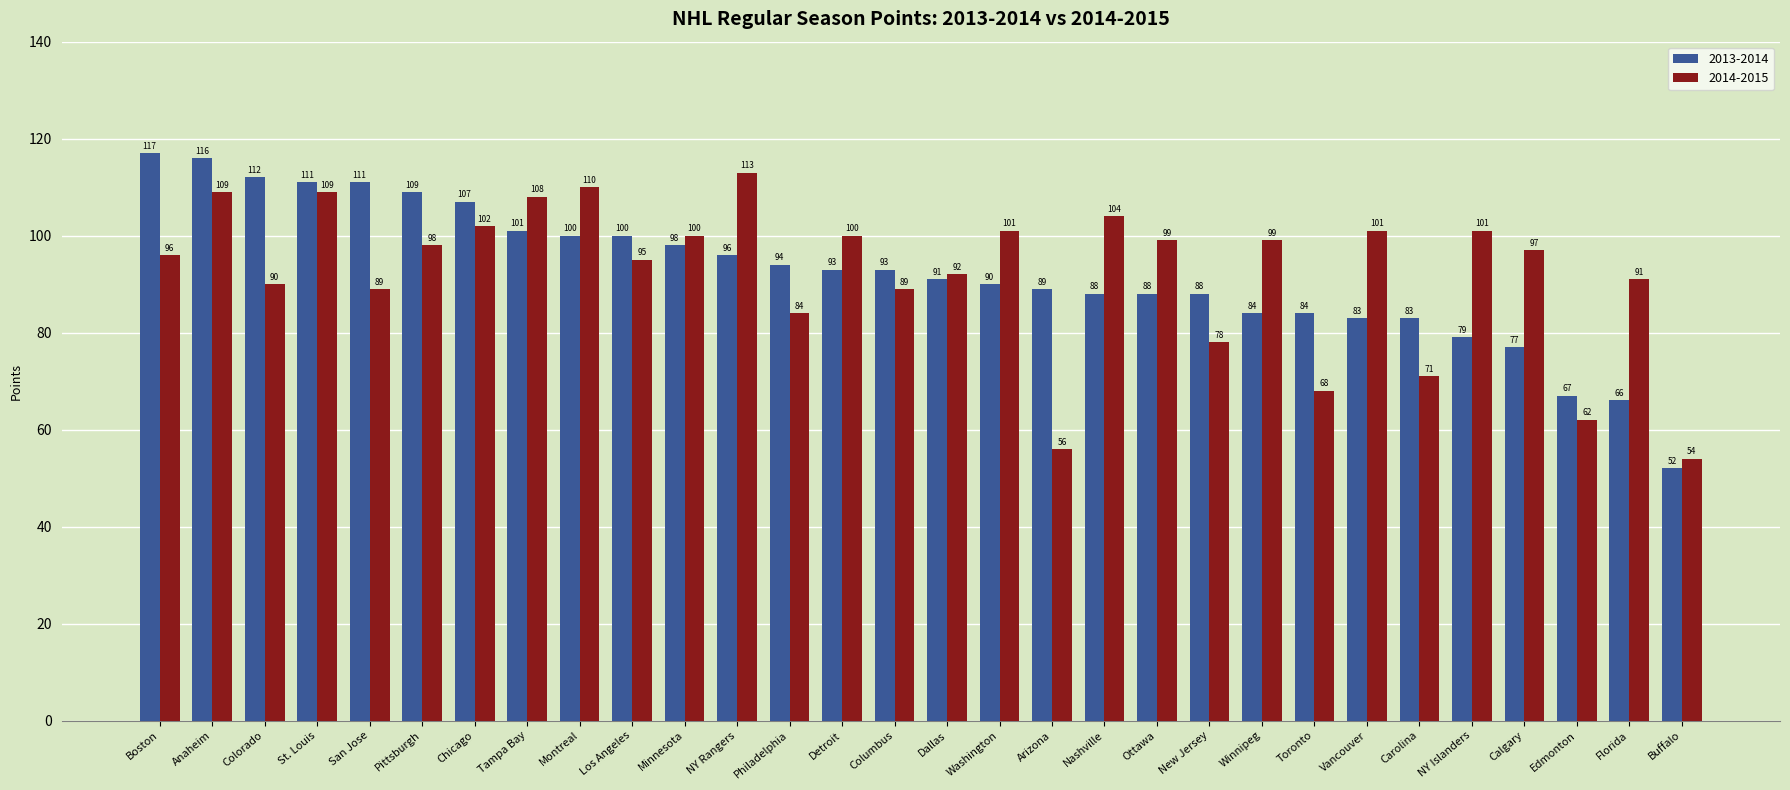

How many bars are there in total?

60